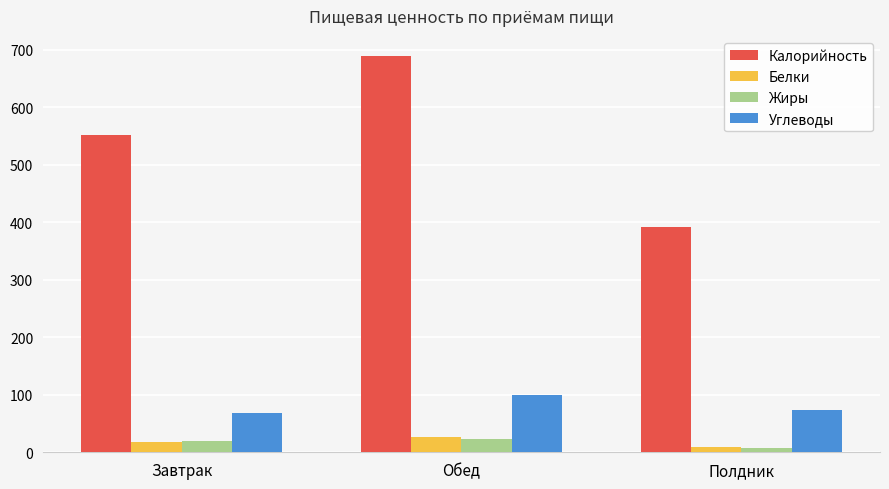

What is the label of the 2nd bar from the left?

Обед